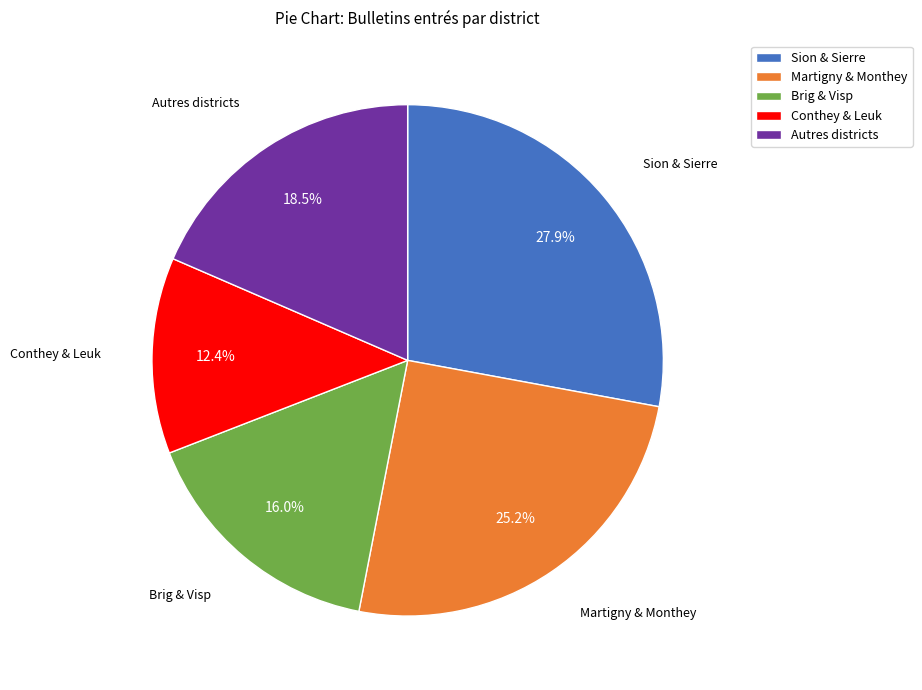

Does Conthey & Leuk account for over 50% of the chart?

No